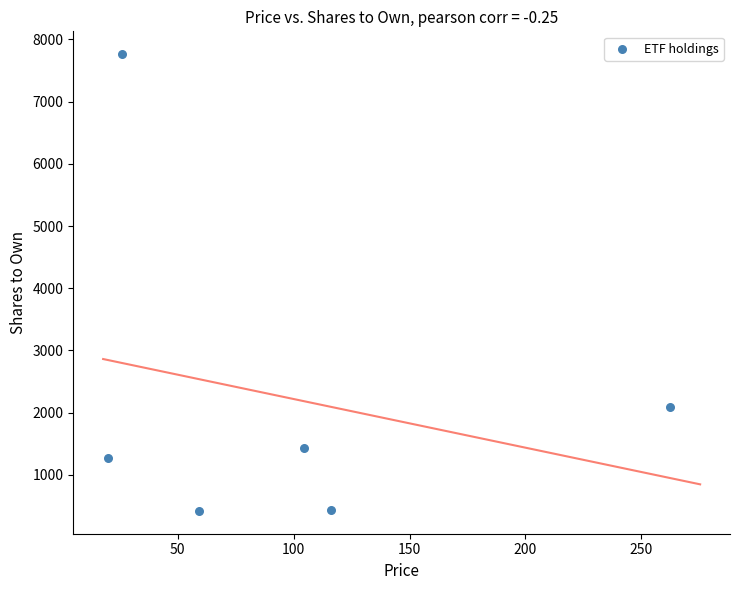

What Y value in the scatter plot is closest to 4092?

2096